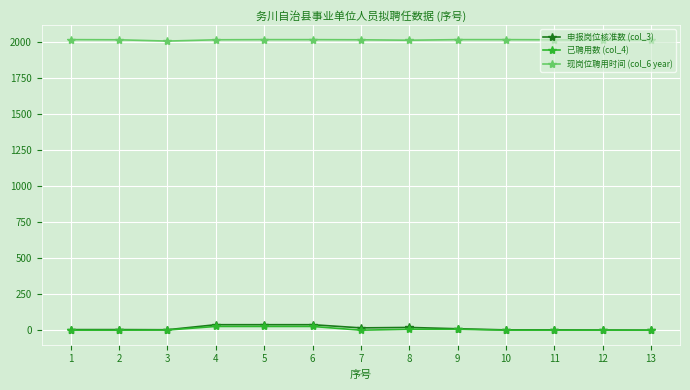

Is the value of 申报岗位核准数 (col_3) at 13 greater than the value of 现岗位聘用时间 (col_6 year) at 9?

No